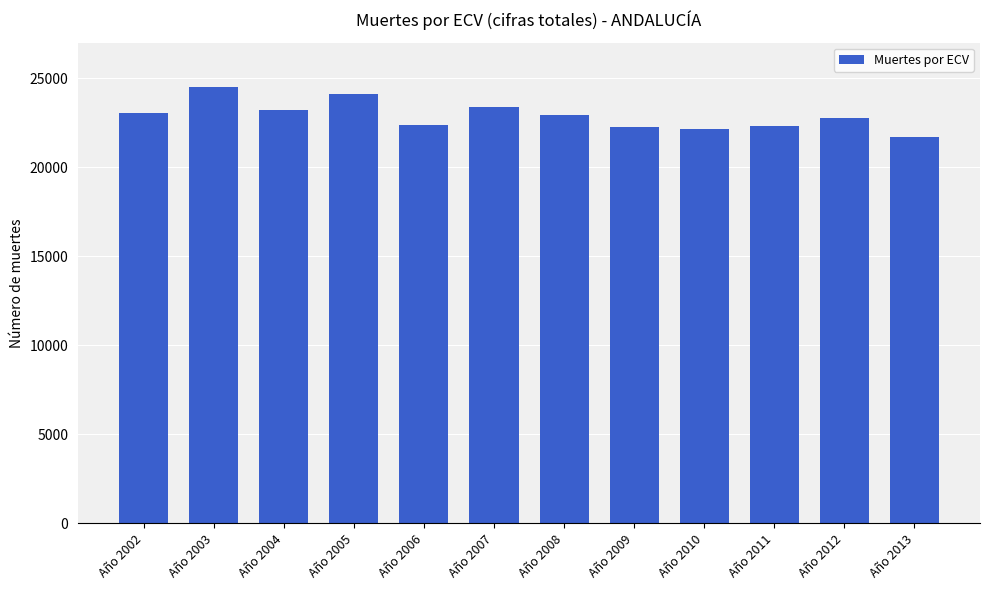

True or false: the data shows 24116 at Año 2005.

True